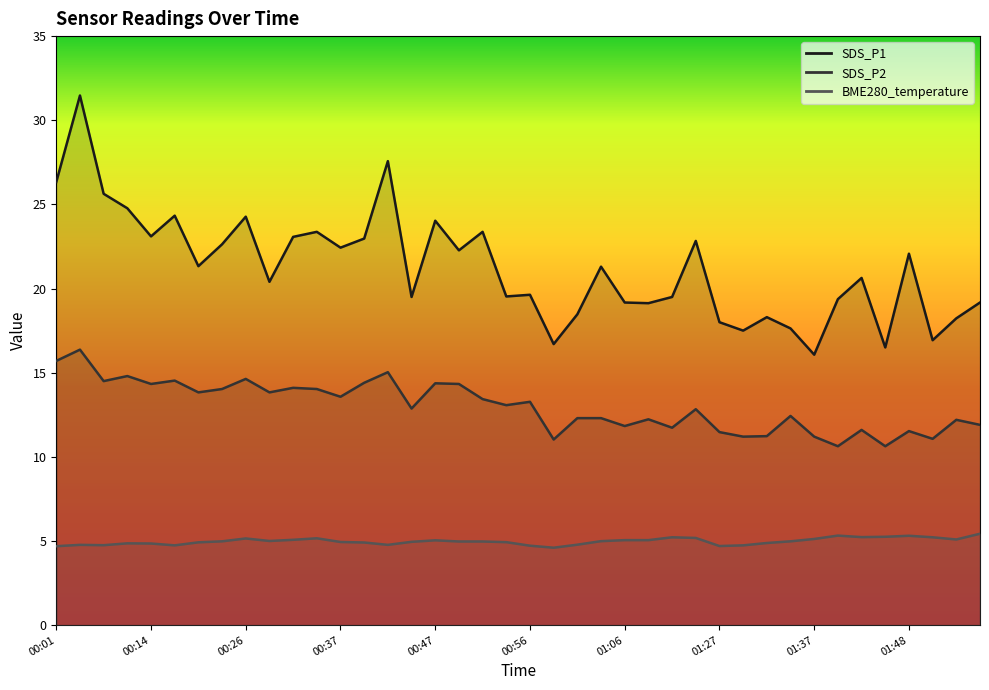

Is the value of BME280_temperature at 00:29 greater than the value of SDS_P2 at 01:09?

No